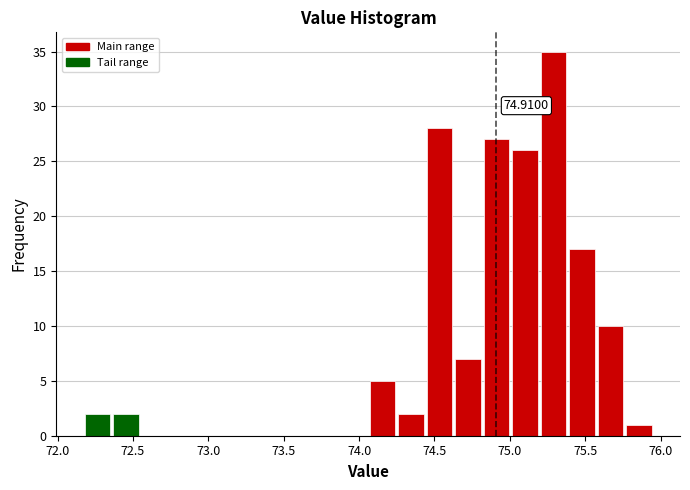

Read against the x-axis, roughly where is the centre of the tallest bar?

75.30